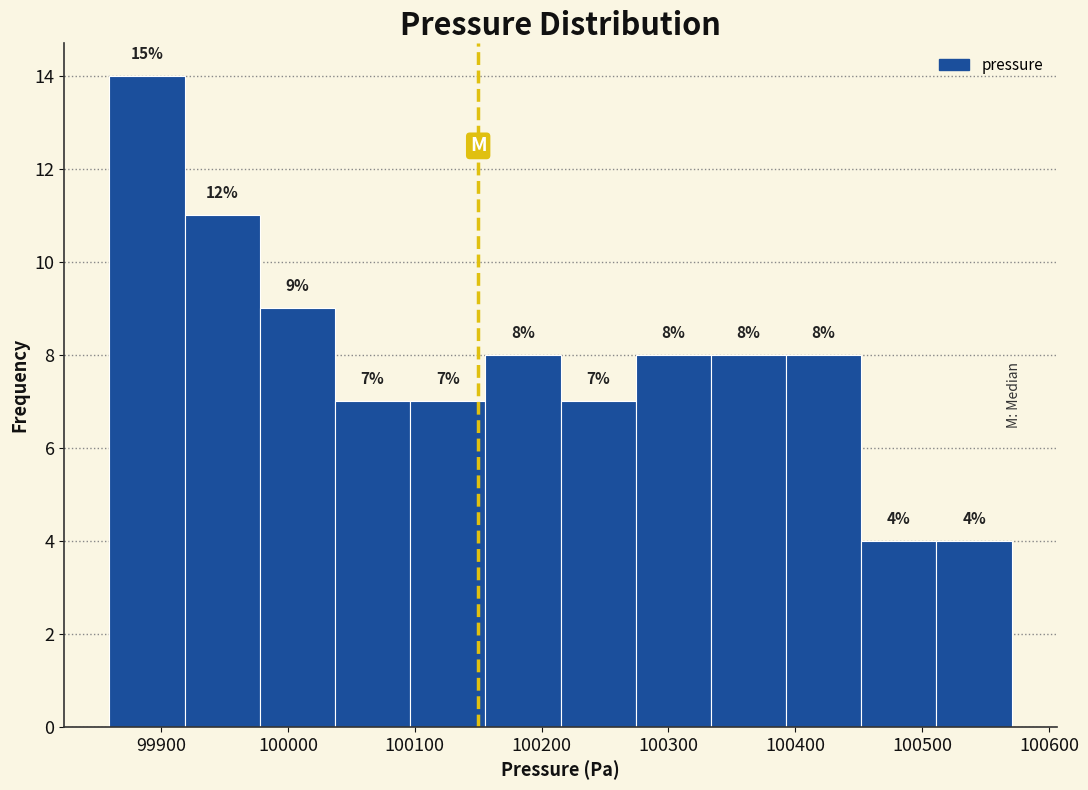

Over which range of the x-axis is the bar tallest?

99860 to 99920